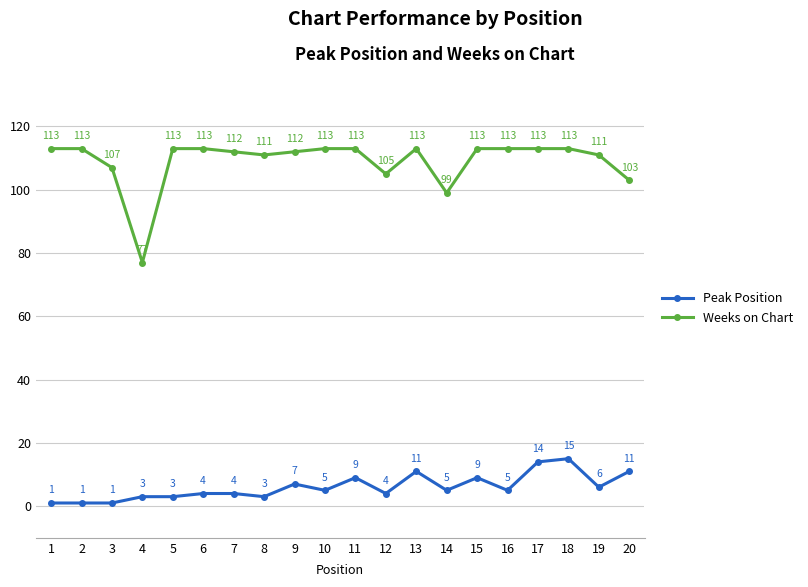

Rank the series at 3 from highest to lowest value.

Weeks on Chart, Peak Position